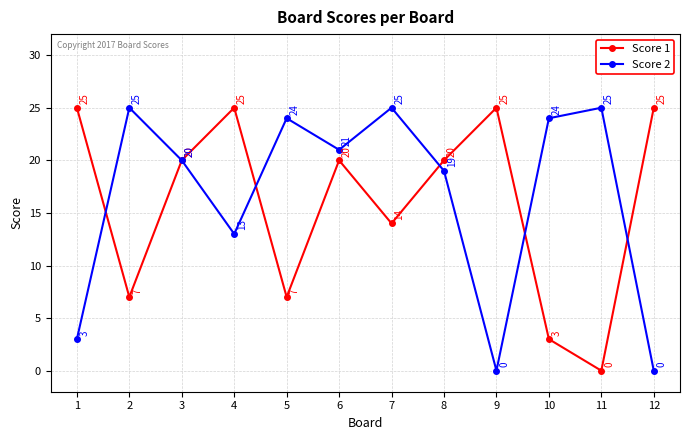

What is the approximate value of Score 1 at 2, to the nearest 5?

5